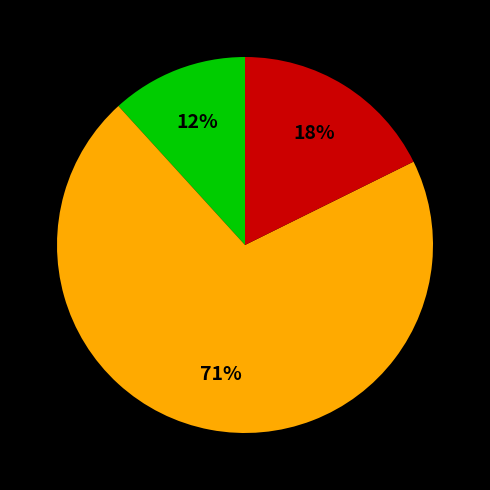

To the nearest percent, what is the average slice percentage?

33%